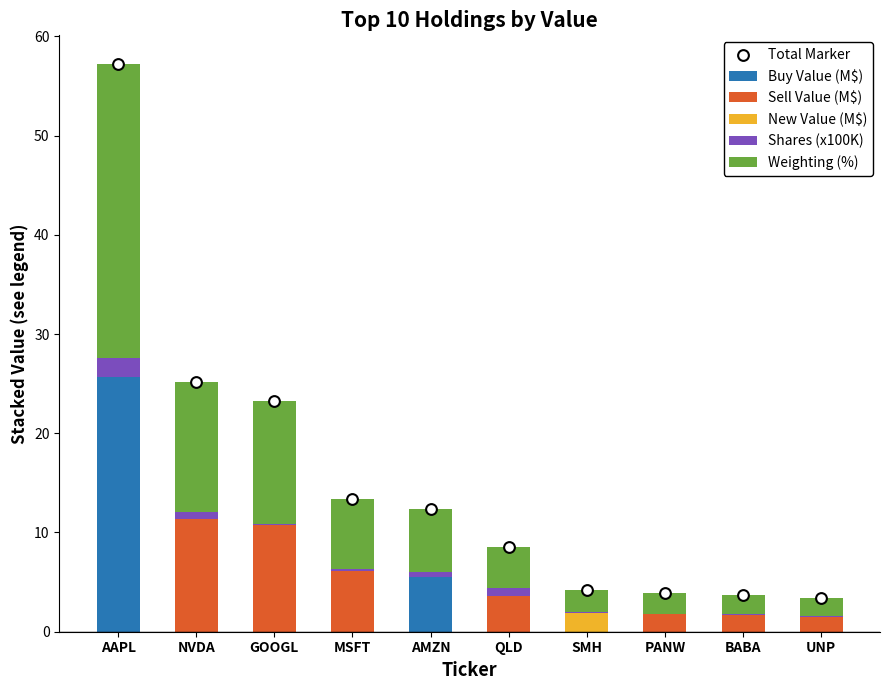

At how many categories does at least one series exceed 13?

4